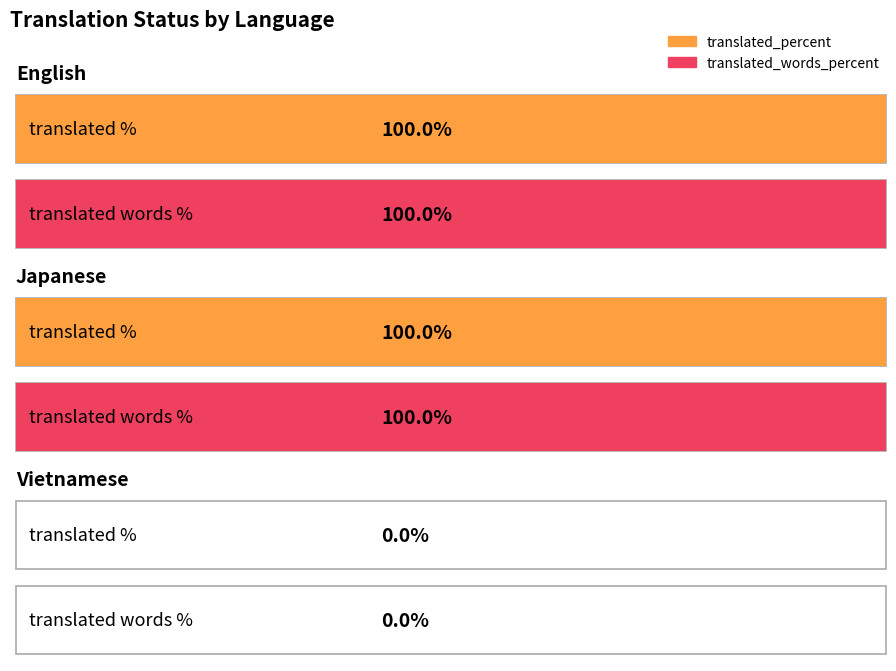

What is the sum of all translated_percent values?

200